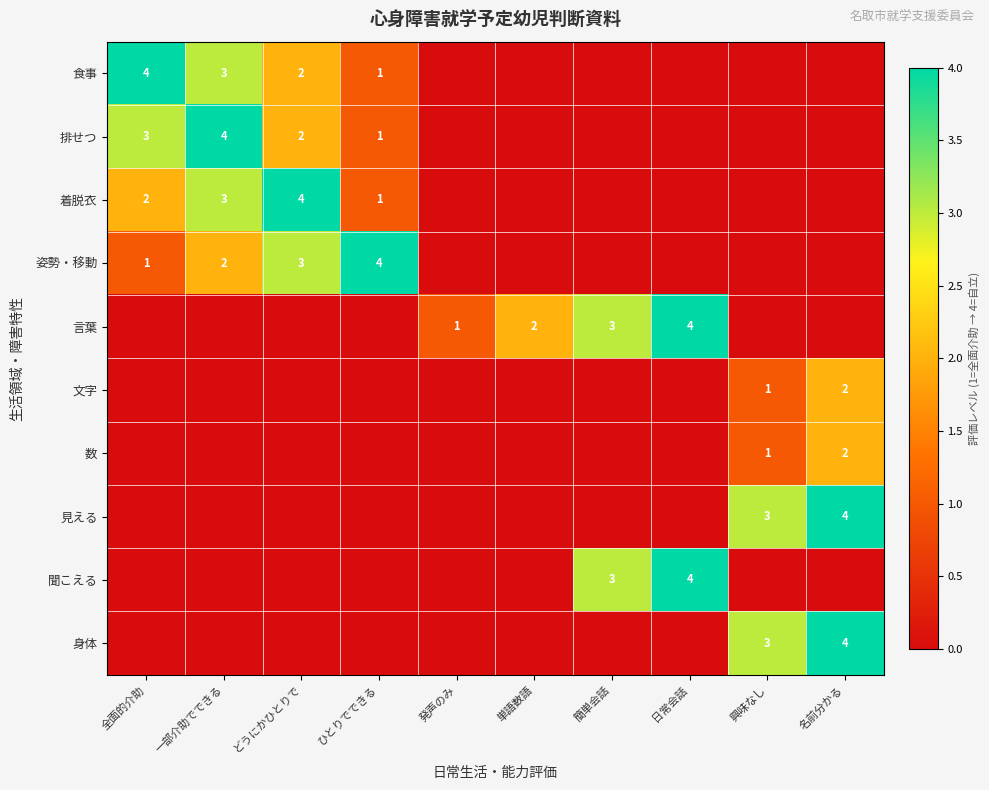

How many data points does each series have?

10